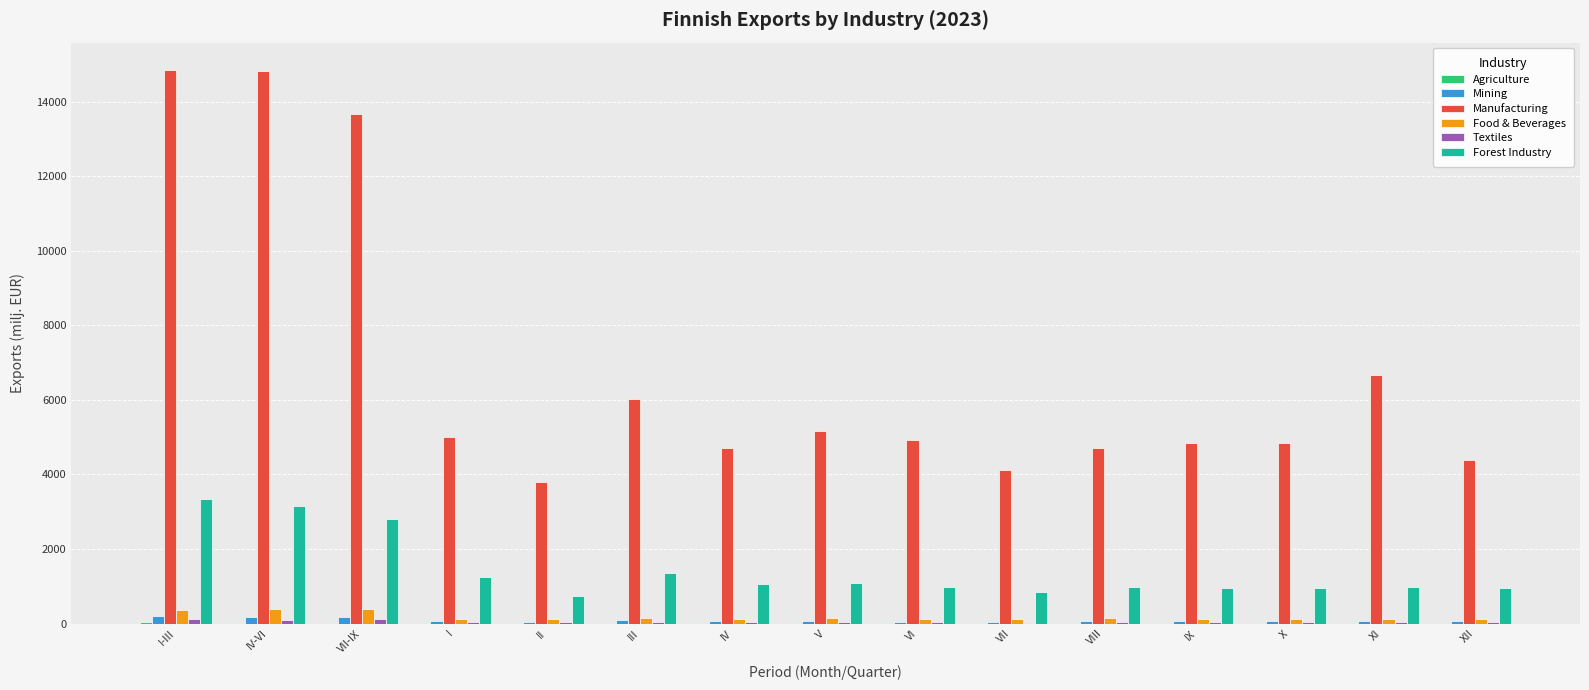

Which series has the largest total across all categories?

Manufacturing